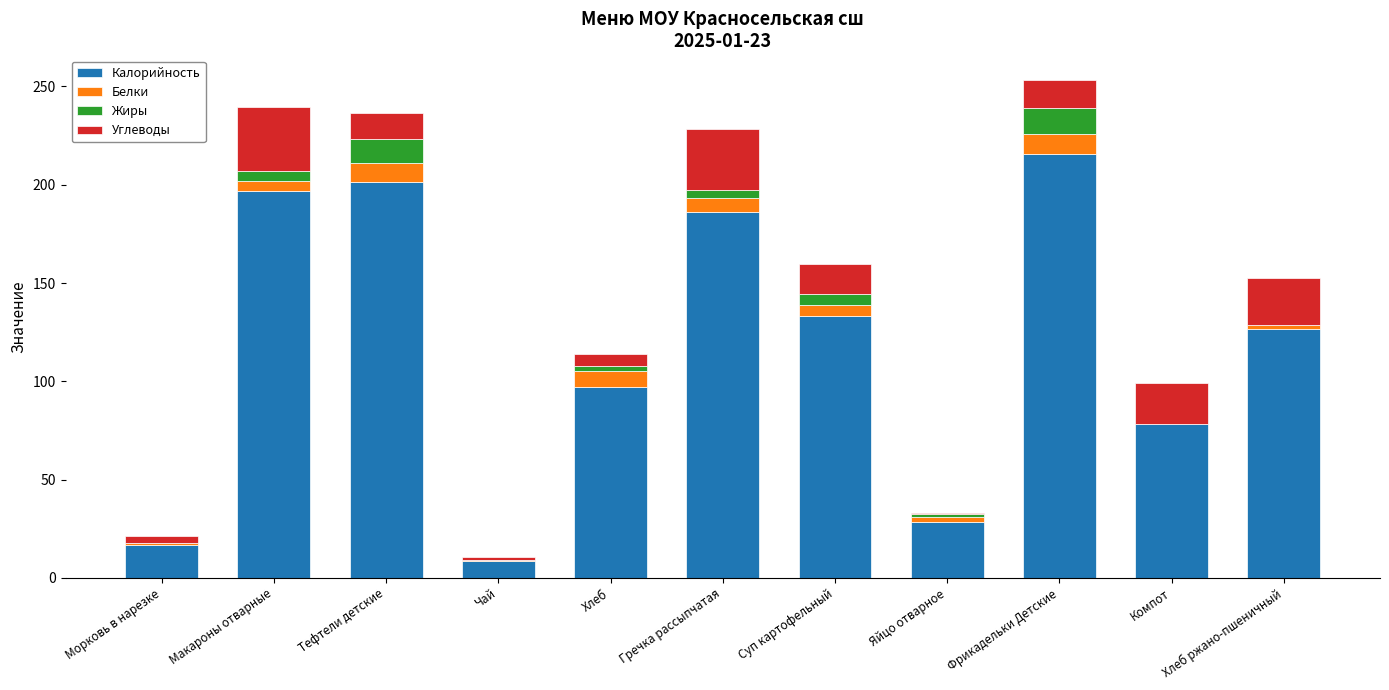

What is the sum of all Калорийность values?

1289.3